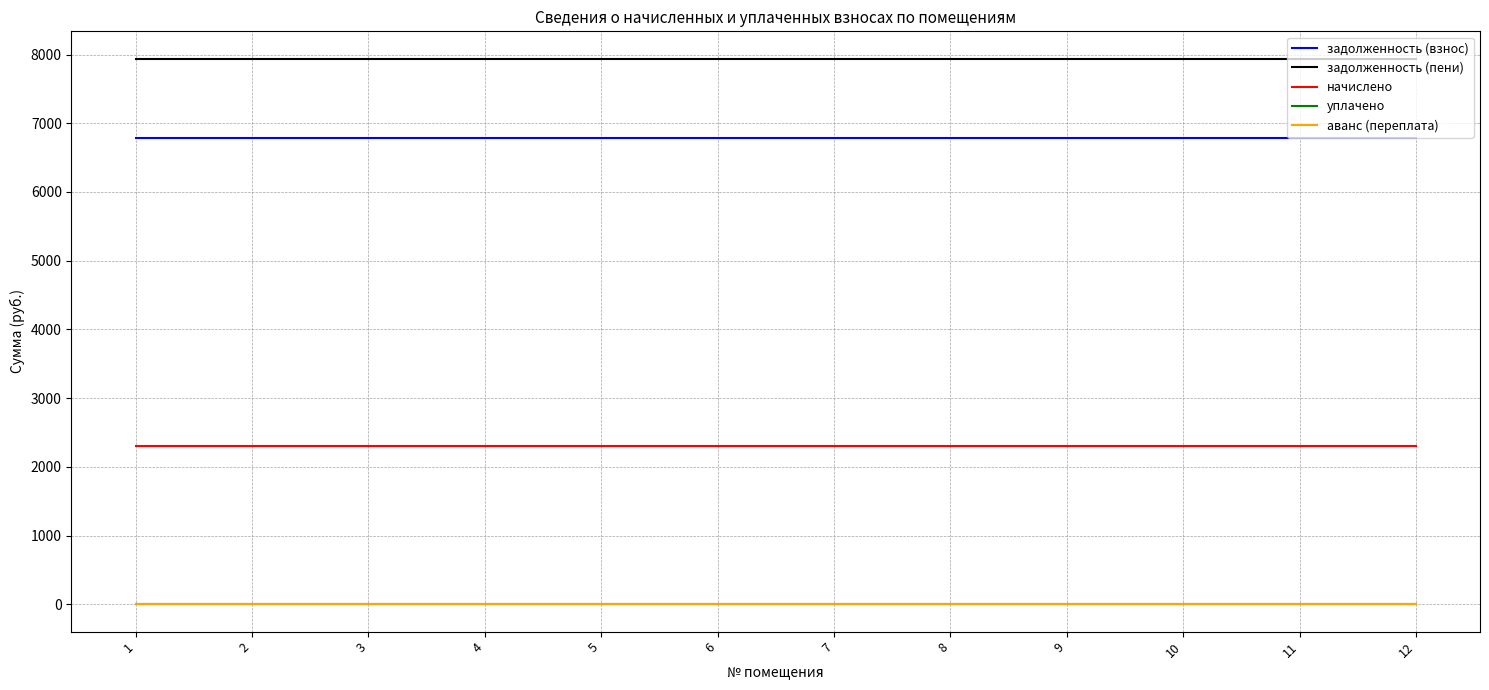

What is the approximate value of задолженность (пени) at 5?

7940.2